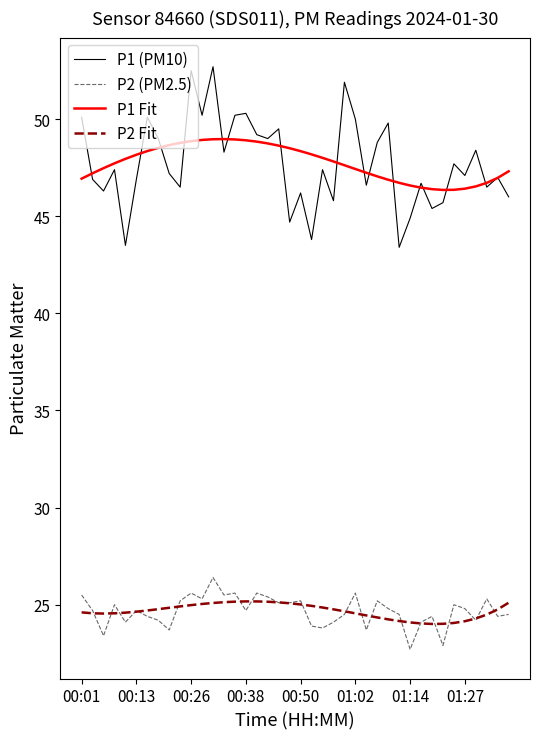

Which series has the largest range (max minus min)?

P1 (PM10)